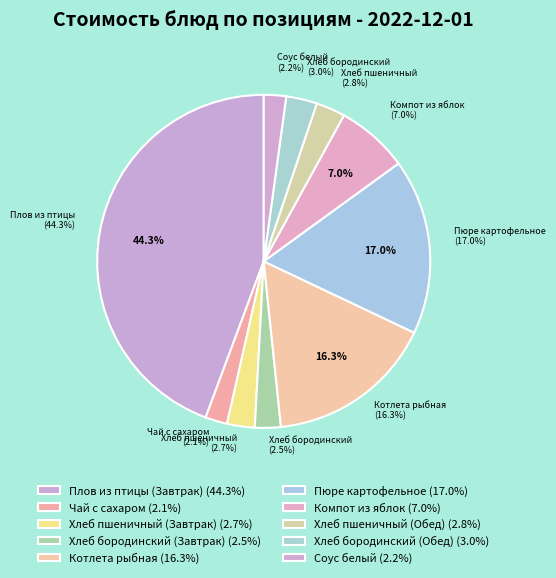

Which slice is the smallest?

Чай с сахаром